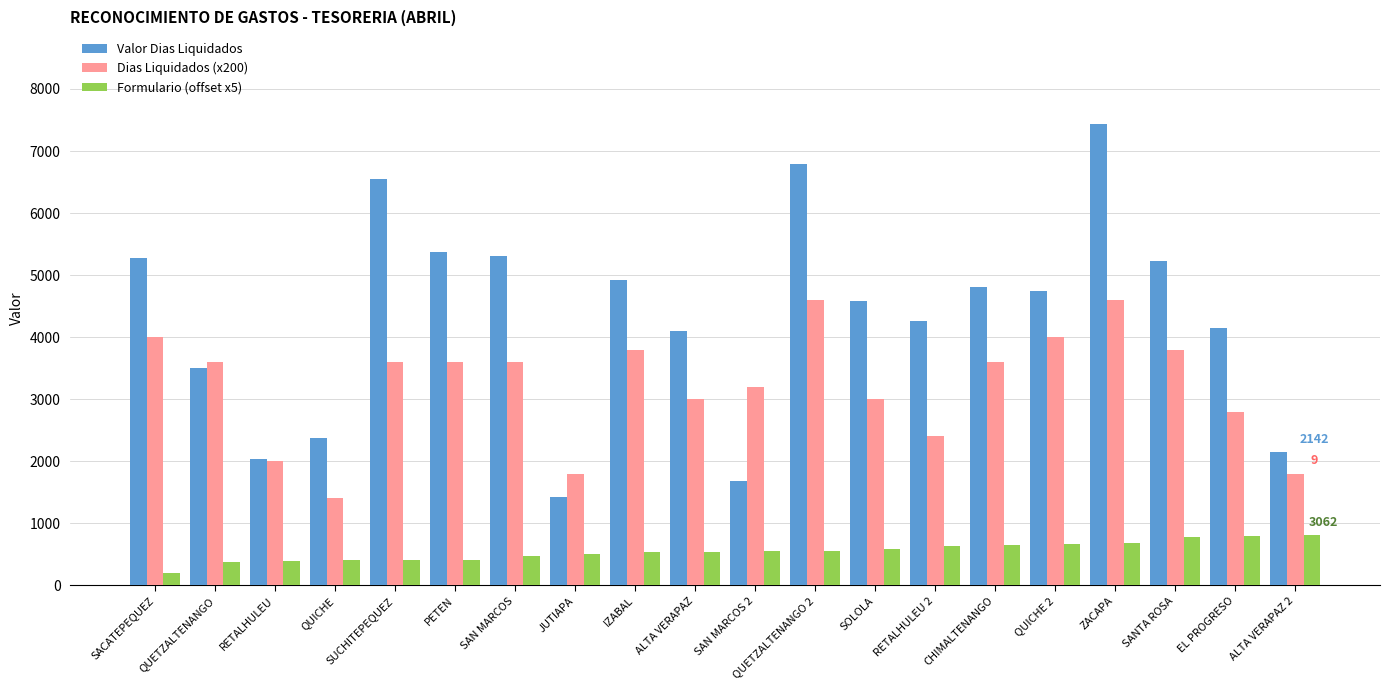

What is the minimum value shown in the chart?

190.0